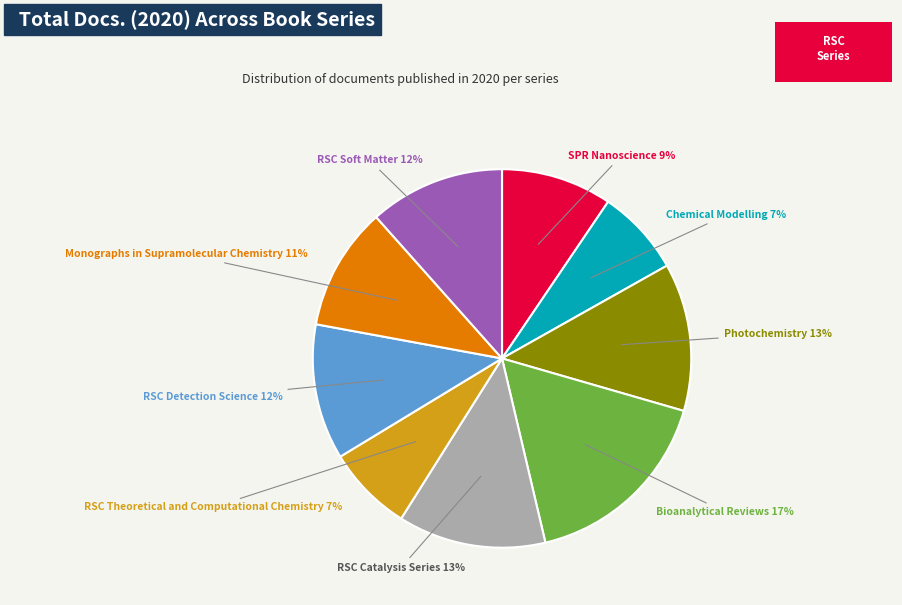

To the nearest percent, what is the average slice percentage?

11%